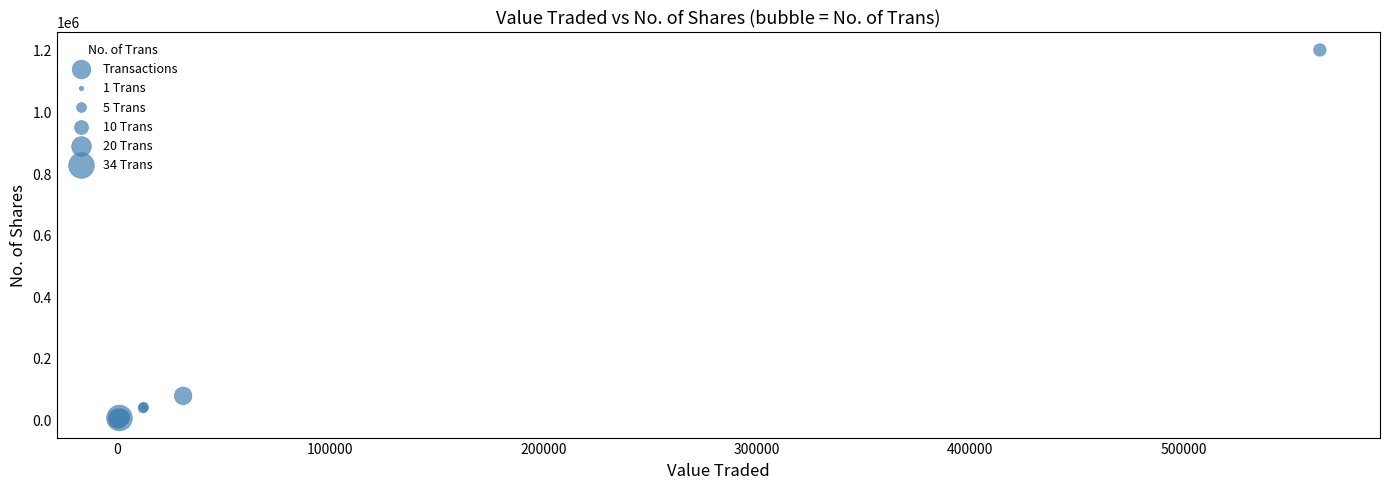

What Y value in the scatter plot is closest to 599932?

75643